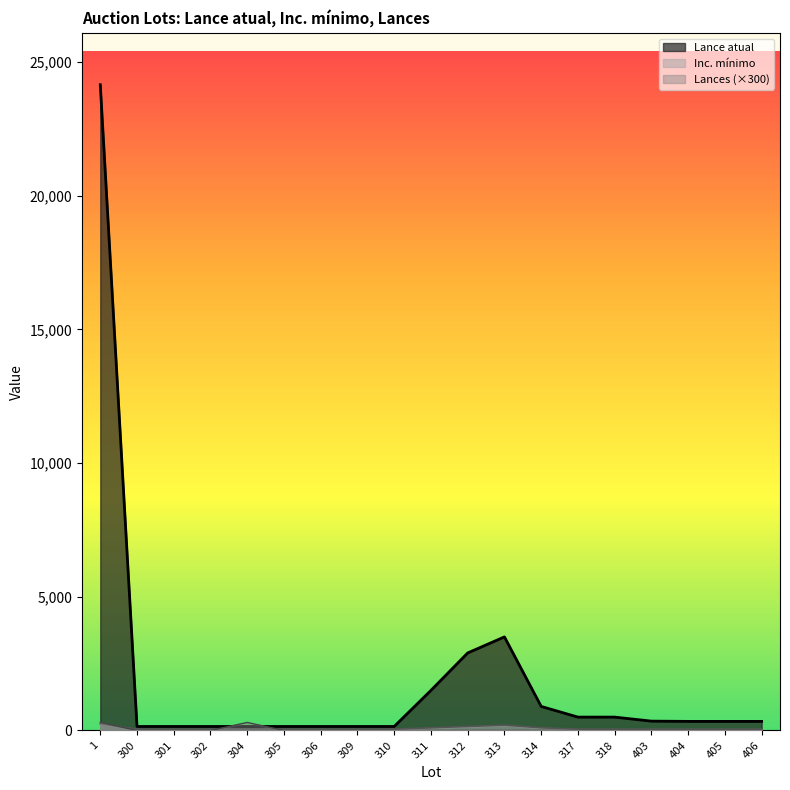

Reading left to right, transcribe all the data shown in this chart.

Lance atual: 24150	150	150	150	150	150	150	150	150	1500	2900	3500	900	500	500	350	340	340	340
Inc. mínimo: 250	50	50	50	50	50	50	50	50	100	150	200	100	50	50	50	50	50	50
Lances: 300	0	0	0	300	0	0	0	0	0	0	0	0	0	0	0	0	0	0